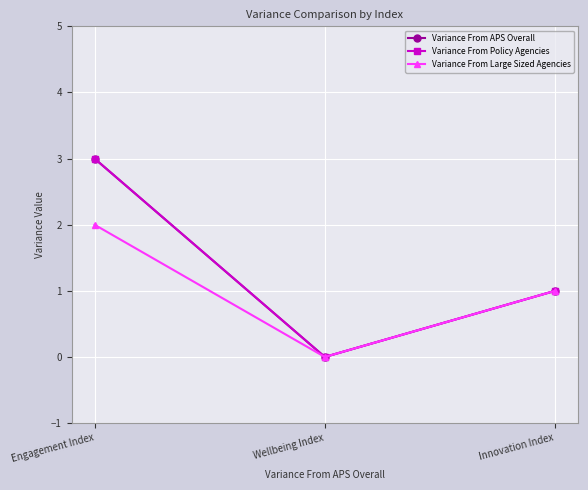

Which series changed the most between Wellbeing Index and Innovation Index?

Variance From APS Overall